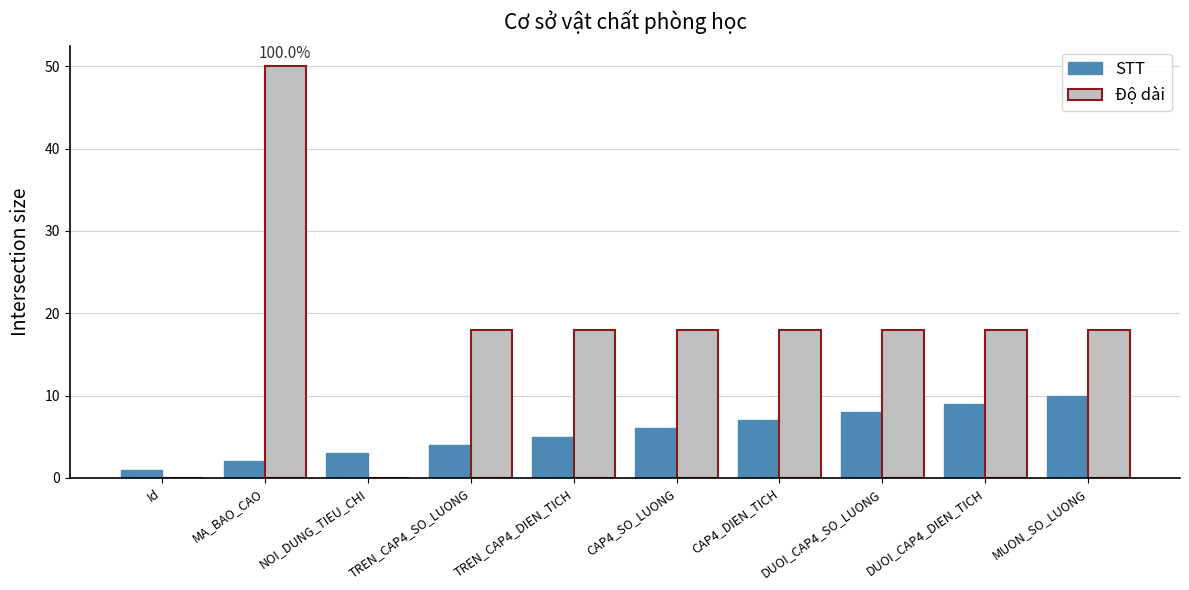

Reading left to right, list all the values displayed in this chart.

STT: Id=1	MA_BAO_CAO=2	NOI_DUNG_TIEU_CHI=3	TREN_CAP4_SO_LUONG=4	TREN_CAP4_DIEN_TICH=5	CAP4_SO_LUONG=6	CAP4_DIEN_TICH=7	DUOI_CAP4_SO_LUONG=8	DUOI_CAP4_DIEN_TICH=9	MUON_SO_LUONG=10
Độ dài: Id=0	MA_BAO_CAO=50	NOI_DUNG_TIEU_CHI=0	TREN_CAP4_SO_LUONG=18	TREN_CAP4_DIEN_TICH=18	CAP4_SO_LUONG=18	CAP4_DIEN_TICH=18	DUOI_CAP4_SO_LUONG=18	DUOI_CAP4_DIEN_TICH=18	MUON_SO_LUONG=18